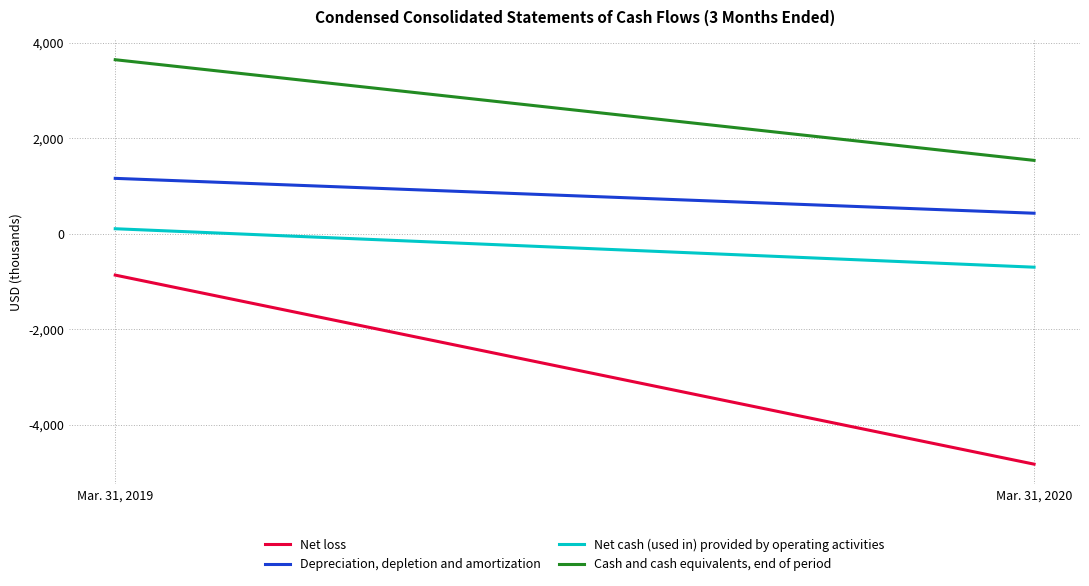

Reading left to right, transcribe all the data shown in this chart.

Net loss: Mar. 31, 2019=-868	Mar. 31, 2020=-4831
Depreciation, depletion and amortization: Mar. 31, 2019=1160	Mar. 31, 2020=429
Net cash (used in) provided by operating activities: Mar. 31, 2019=104	Mar. 31, 2020=-702
Cash and cash equivalents, end of period: Mar. 31, 2019=3647	Mar. 31, 2020=1537